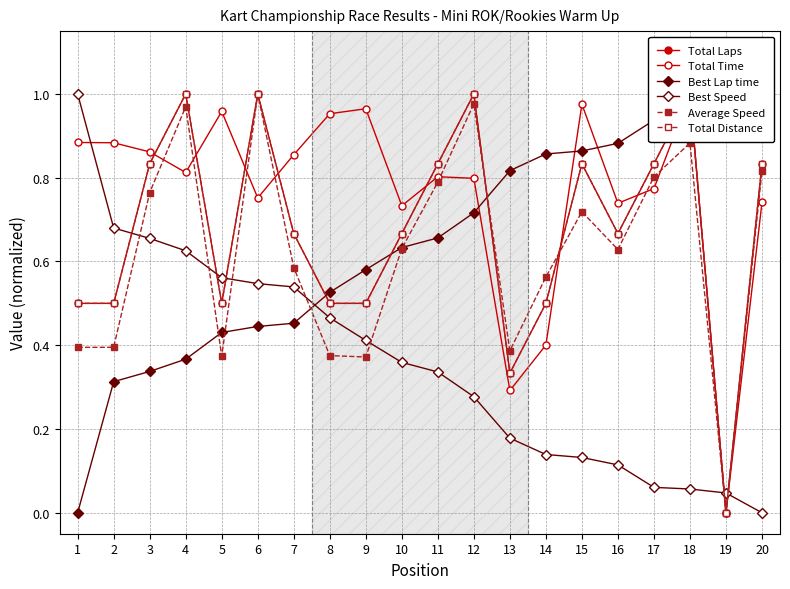

What are all the series names shown in the legend?

Total Laps, Total Time, Best Lap time, Best Speed, Average Speed, Total Distance